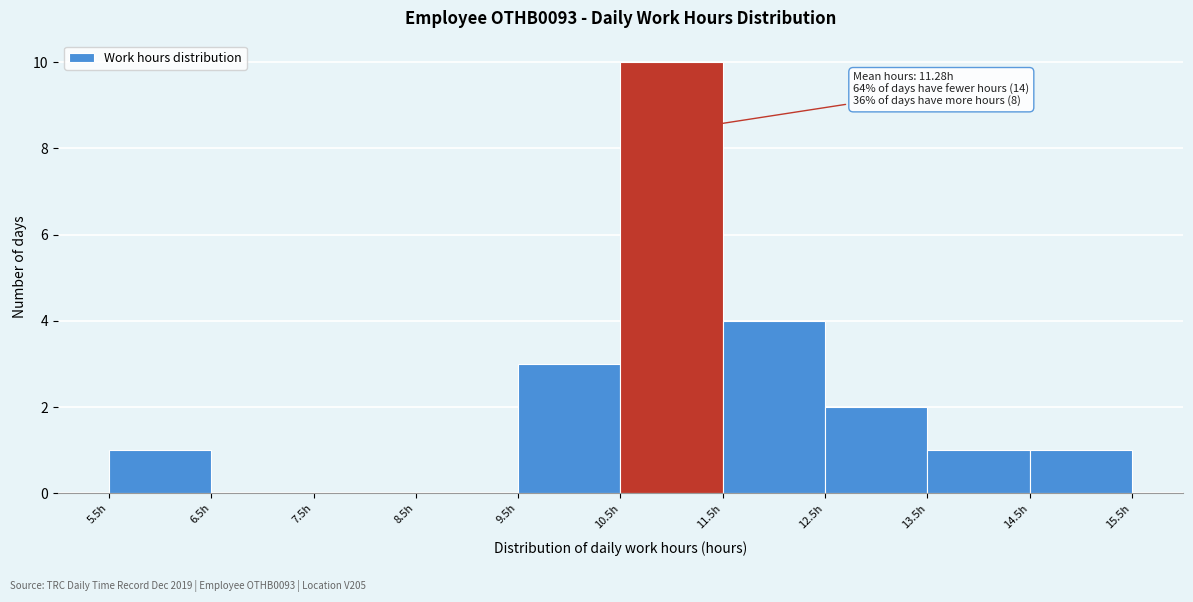

Which range on the x-axis has the tallest bar?

10.5 to 11.5